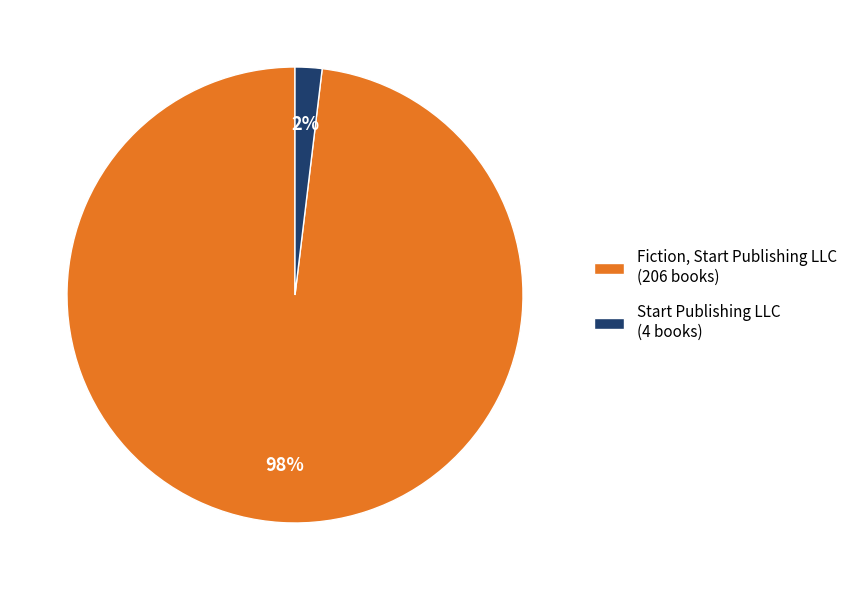

Is the sum of Start Publishing LLC (4 books) and Fiction, Start Publishing LLC (206 books) greater than half?

Yes